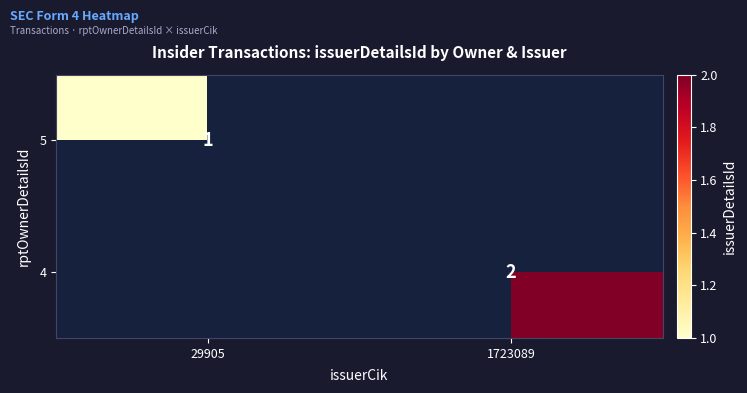

How many distinct data groups are displayed?

2